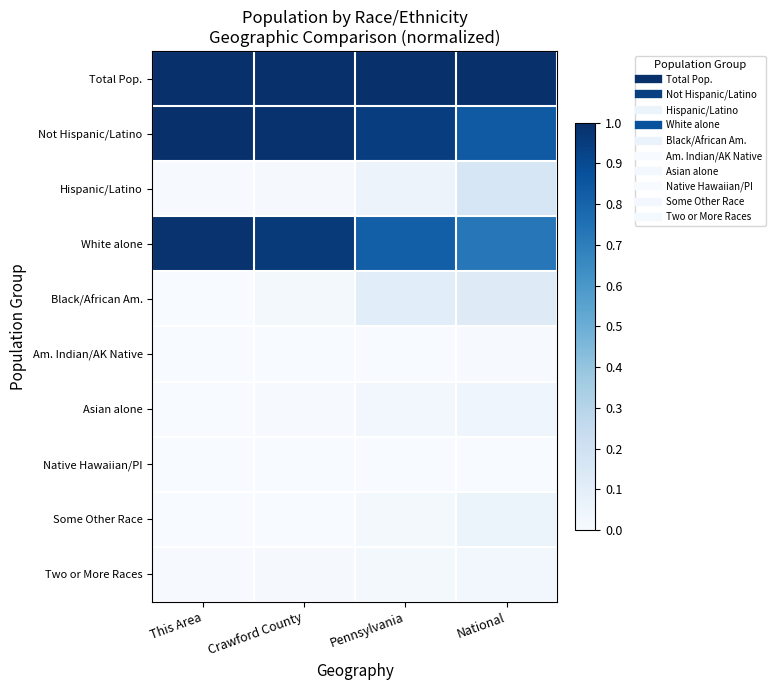

Which category has the lowest value across all series?

This Area